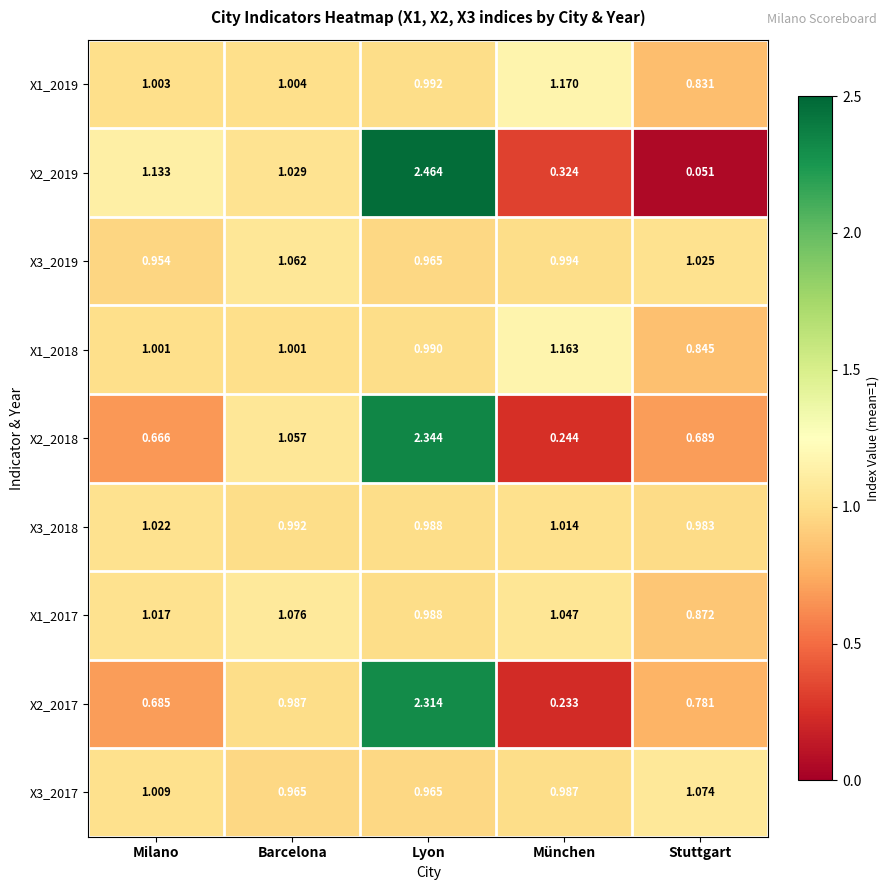

Where is X3_2018 nearest to the value 1?

Barcelona